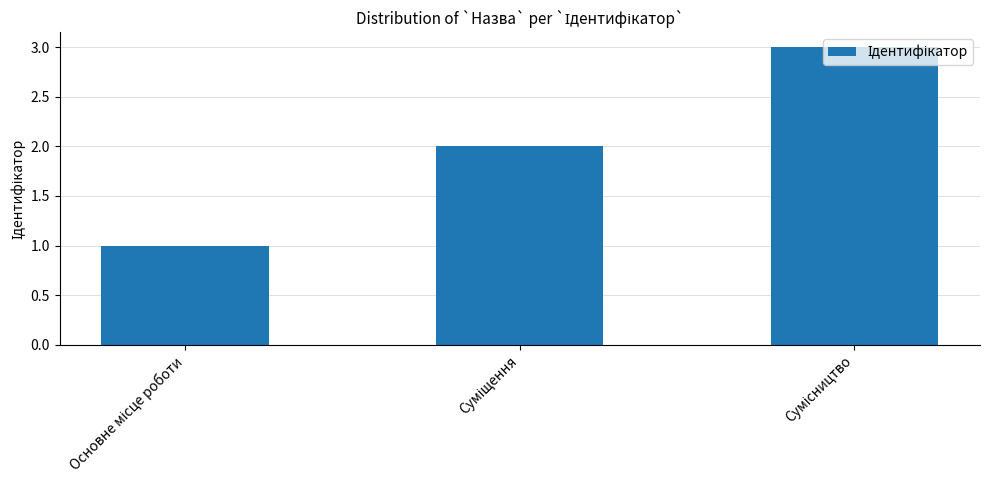

What is the maximum value shown in the chart?

3